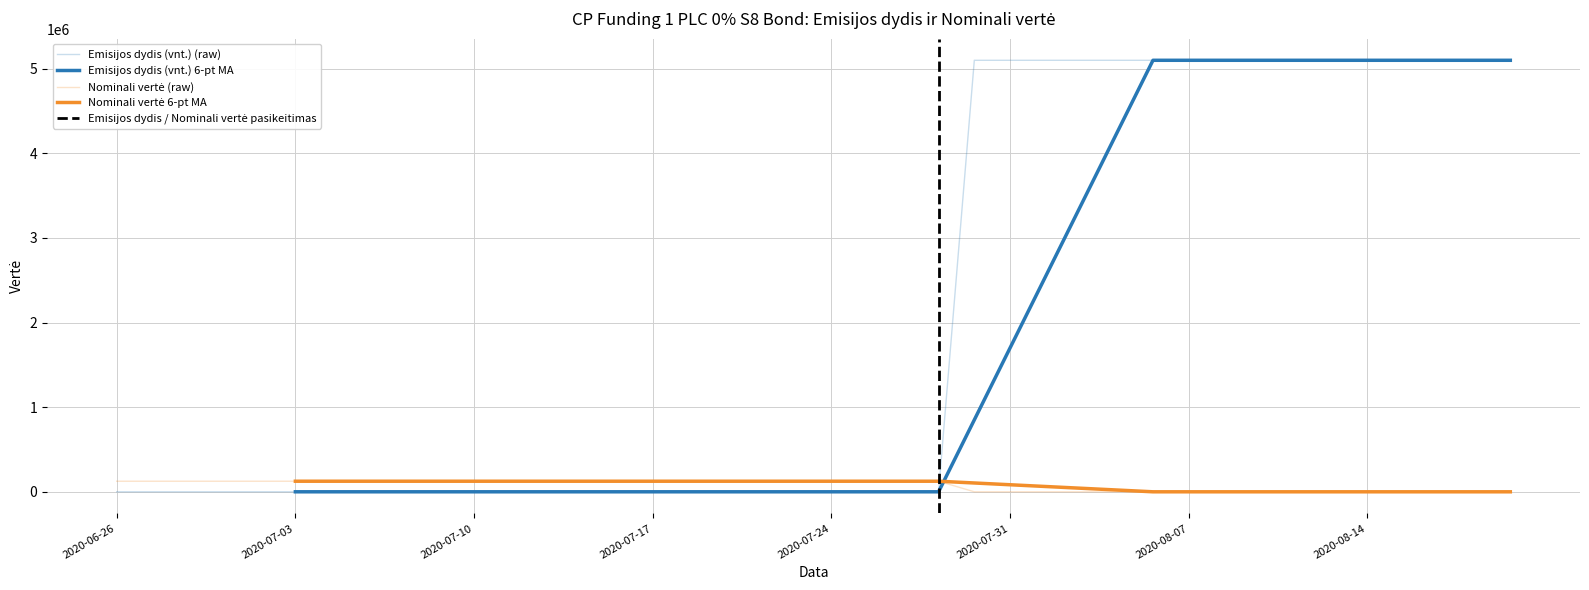

Reading left to right, list all the values displayed in this chart.

Emisijos dydis (vnt.): 2020-06-26=80	2020-06-29=80	2020-06-30=80	2020-07-01=80	2020-07-02=80	2020-07-03=80	2020-07-06=80	2020-07-07=80	2020-07-08=80	2020-07-09=80	2020-07-10=80	2020-07-13=80	2020-07-14=80	2020-07-15=80	2020-07-16=80	2020-07-17=80	2020-07-20=80	2020-07-21=80	2020-07-22=80	2020-07-23=80	2020-07-24=80	2020-07-27=80	2020-07-28=80	2020-07-29=80	2020-07-30=5100000	2020-07-31=5100000	2020-08-03=5100000	2020-08-04=5100000	2020-08-05=5100000	2020-08-06=5100000	2020-08-07=5100000	2020-08-10=5100000	2020-08-11=5100000	2020-08-12=5100000	2020-08-13=5100000	2020-08-14=5100000	2020-08-17=5100000	2020-08-18=5100000	2020-08-19=5100000	2020-08-20=5100000
Nominali vertė: 2020-06-26=125000	2020-06-29=125000	2020-06-30=125000	2020-07-01=125000	2020-07-02=125000	2020-07-03=125000	2020-07-06=125000	2020-07-07=125000	2020-07-08=125000	2020-07-09=125000	2020-07-10=125000	2020-07-13=125000	2020-07-14=125000	2020-07-15=125000	2020-07-16=125000	2020-07-17=125000	2020-07-20=125000	2020-07-21=125000	2020-07-22=125000	2020-07-23=125000	2020-07-24=125000	2020-07-27=125000	2020-07-28=125000	2020-07-29=125000	2020-07-30=1	2020-07-31=1	2020-08-03=1	2020-08-04=1	2020-08-05=1	2020-08-06=1	2020-08-07=1	2020-08-10=1	2020-08-11=1	2020-08-12=1	2020-08-13=1	2020-08-14=1	2020-08-17=1	2020-08-18=1	2020-08-19=1	2020-08-20=1